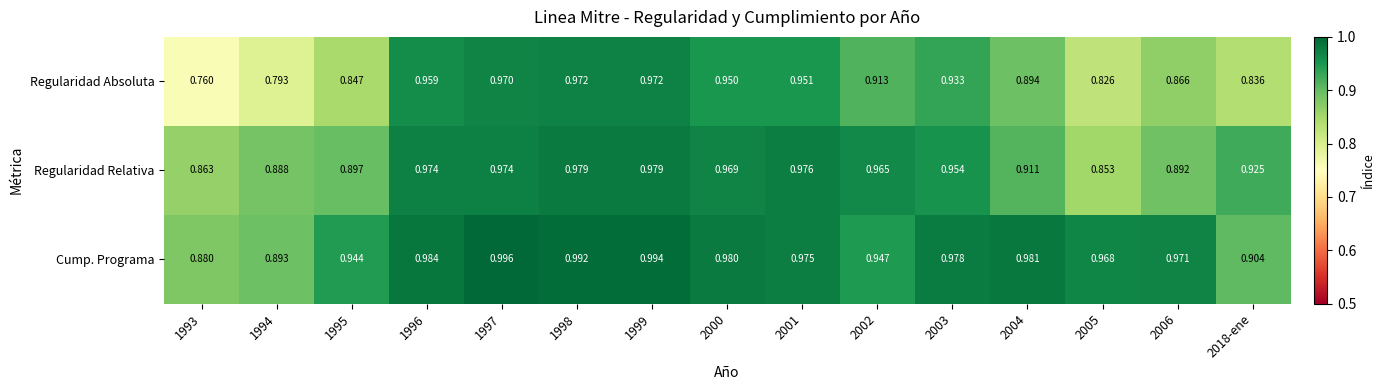

Between 1994 and 2005, which series saw the biggest shift?

Cump. Programa